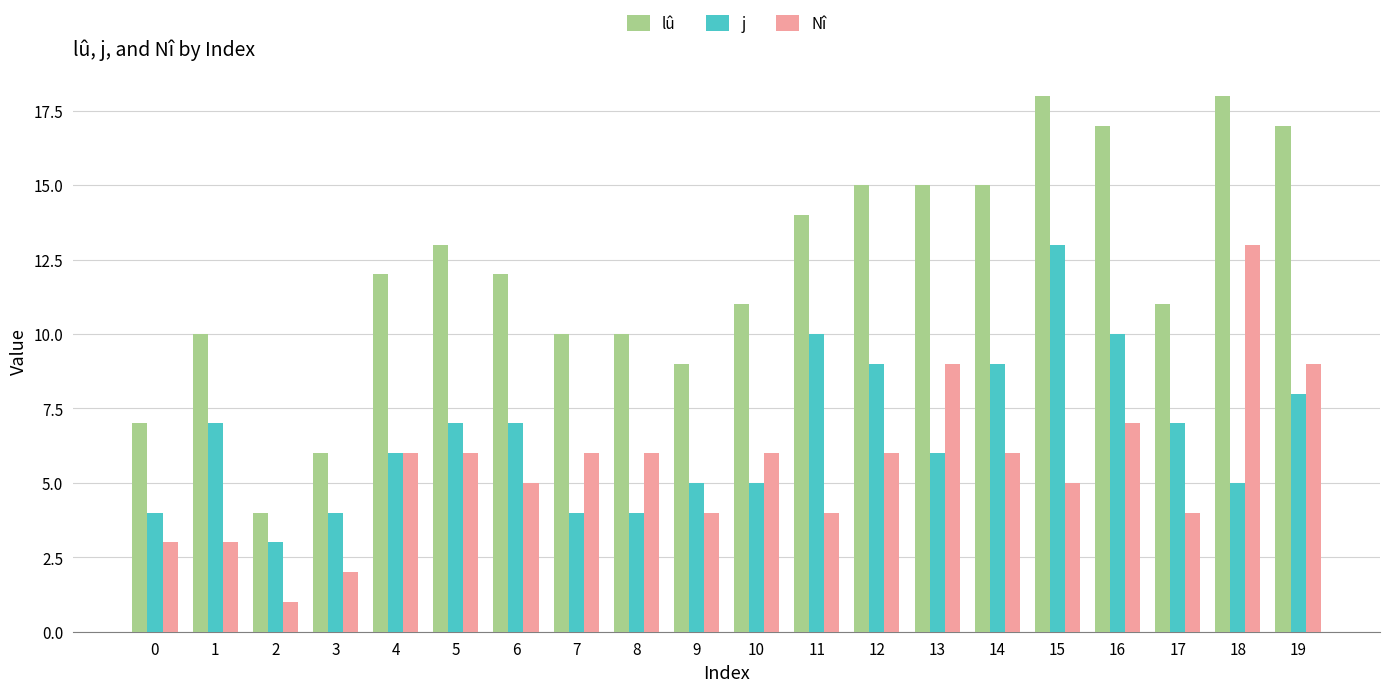

What is the difference between the second highest and second lowest values in the j series?

6